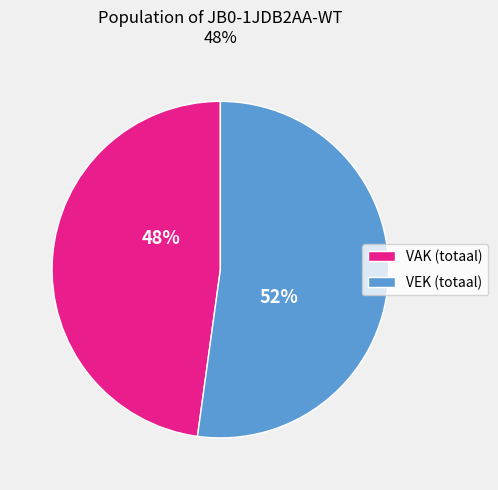

To the nearest percent, what is the difference between the VEK (totaal) and VAK (totaal) slice percentages?

4%